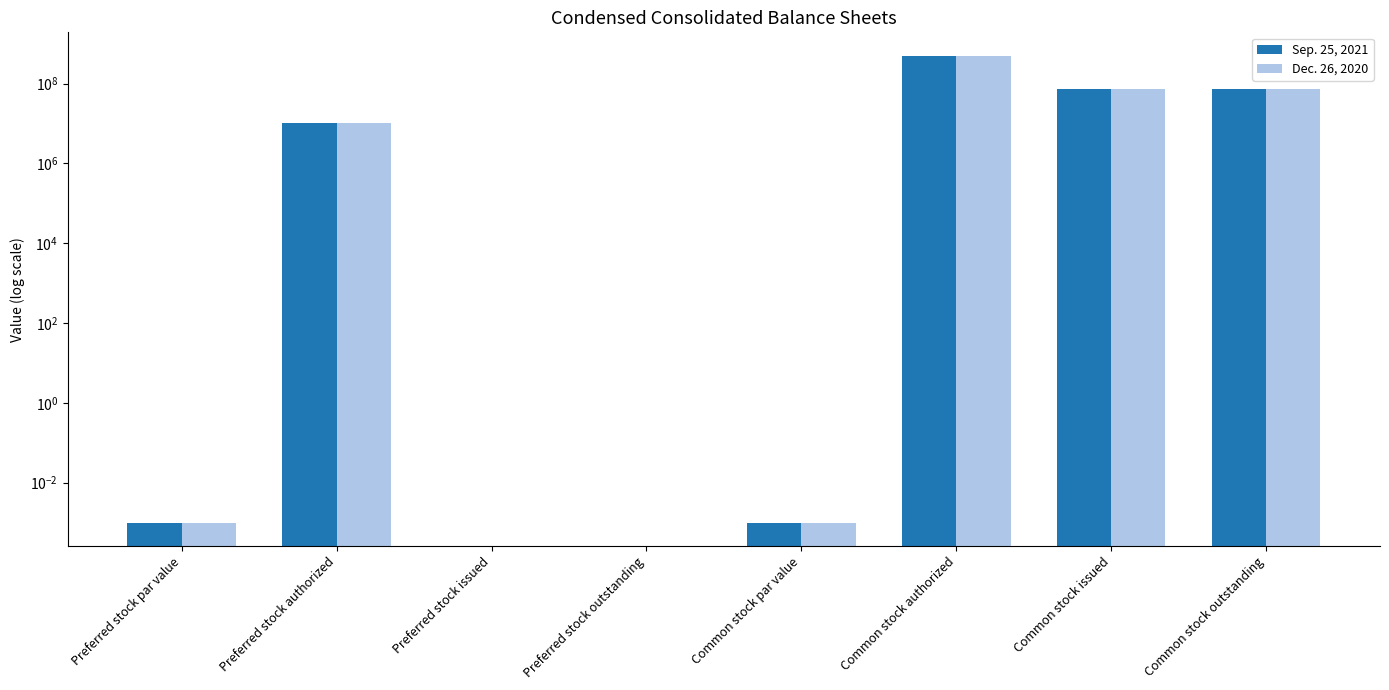

How many values in the Sep. 25, 2021 series exceed 10000000?

3